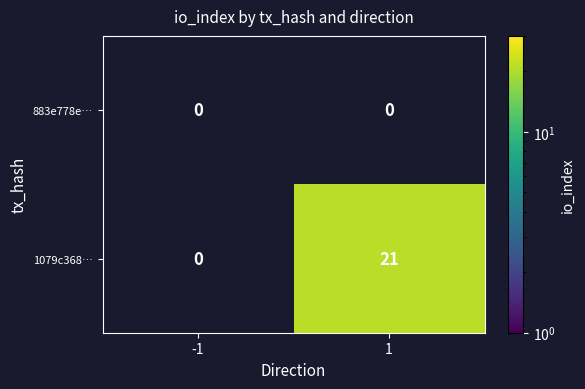

Rank the series by their average value, from lowest to highest.

883e778e…, 1079c368…